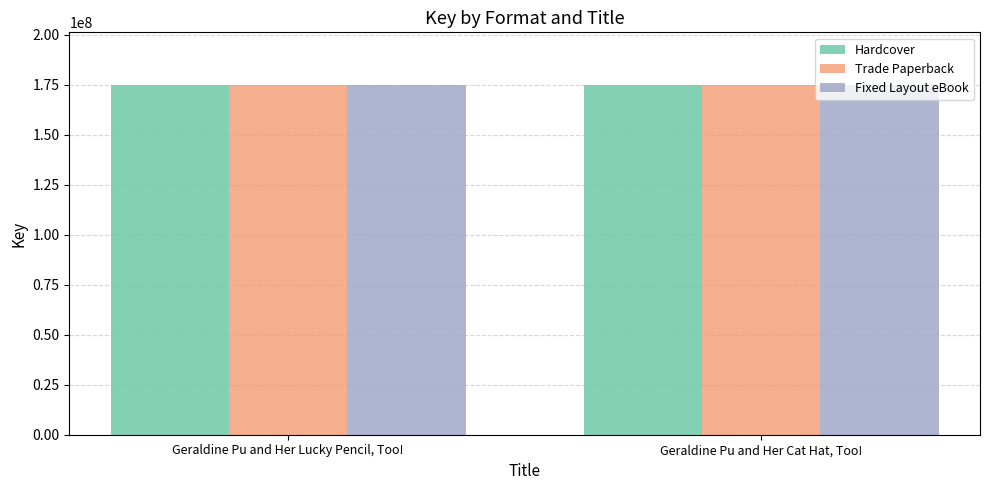

How many values in the Hardcover series are below 175004772?

1